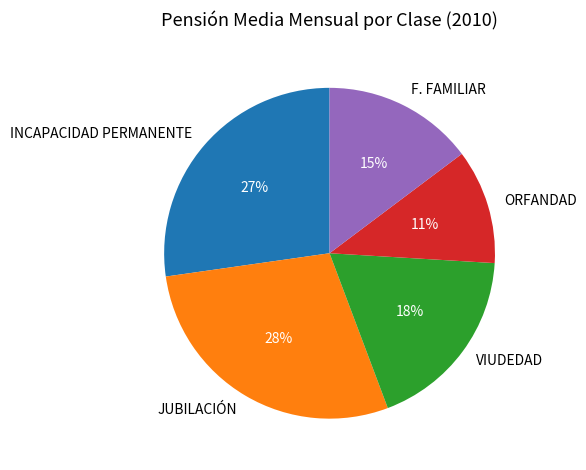

True or false: INCAPACIDAD PERMANENTE accounts for 27% of the total.

True